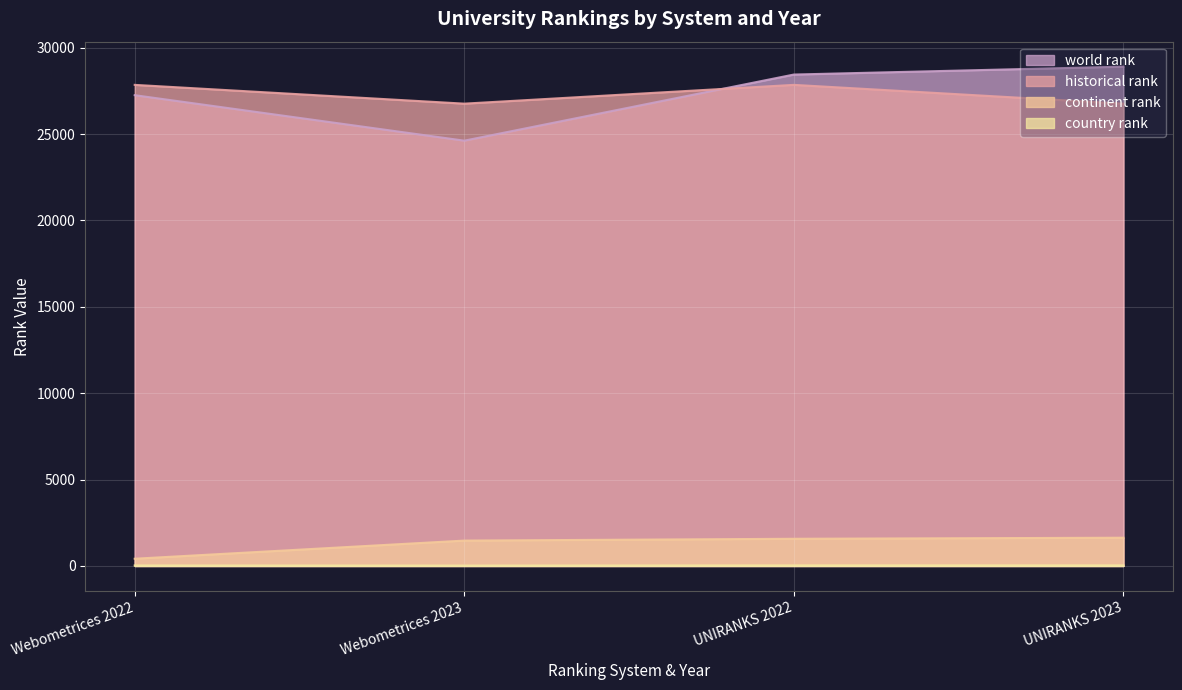

True or false: continent rank and country rank cross at least once.

False